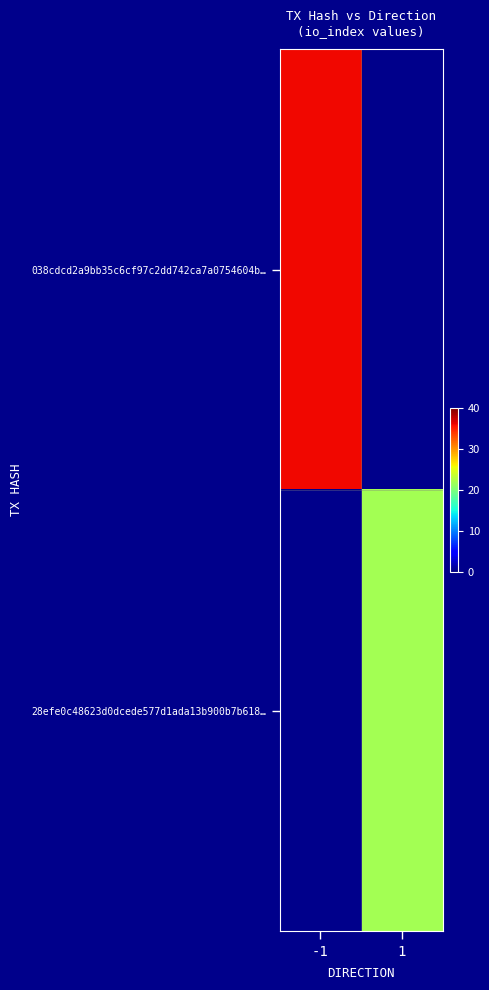

Is it true that 28efe0c48623d0dcede577d1ada13b900b7b618… equals 11.8 at 1?

False